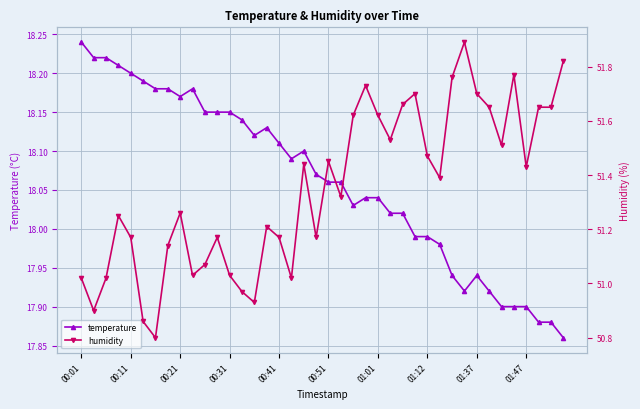

Where does the temperature series first go above 18?

00:01